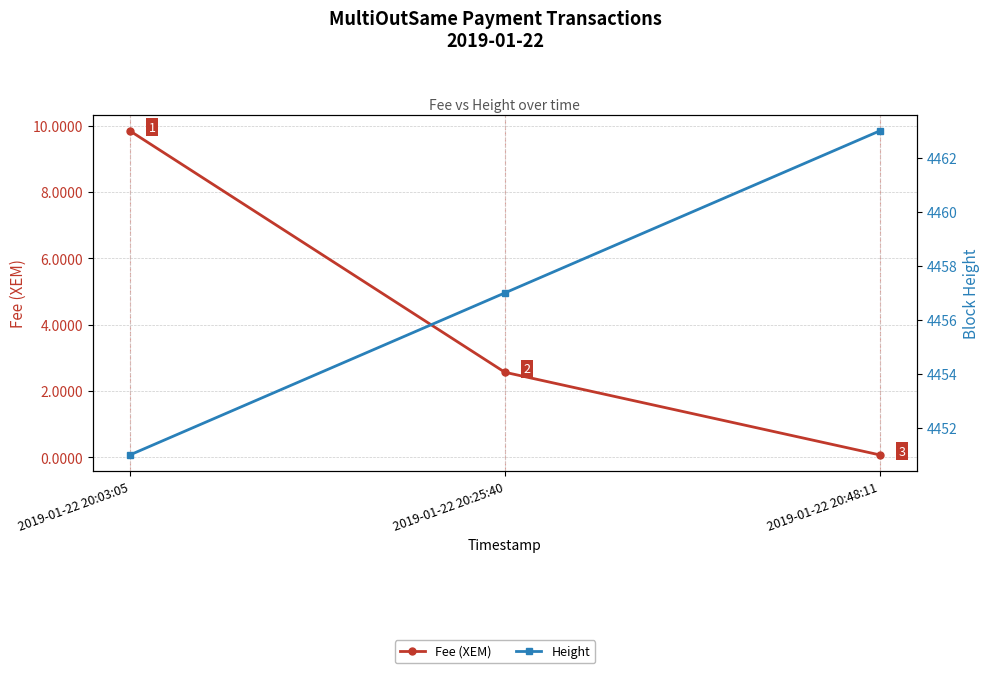

Count the Height values in the range 4451 to 4463.

3